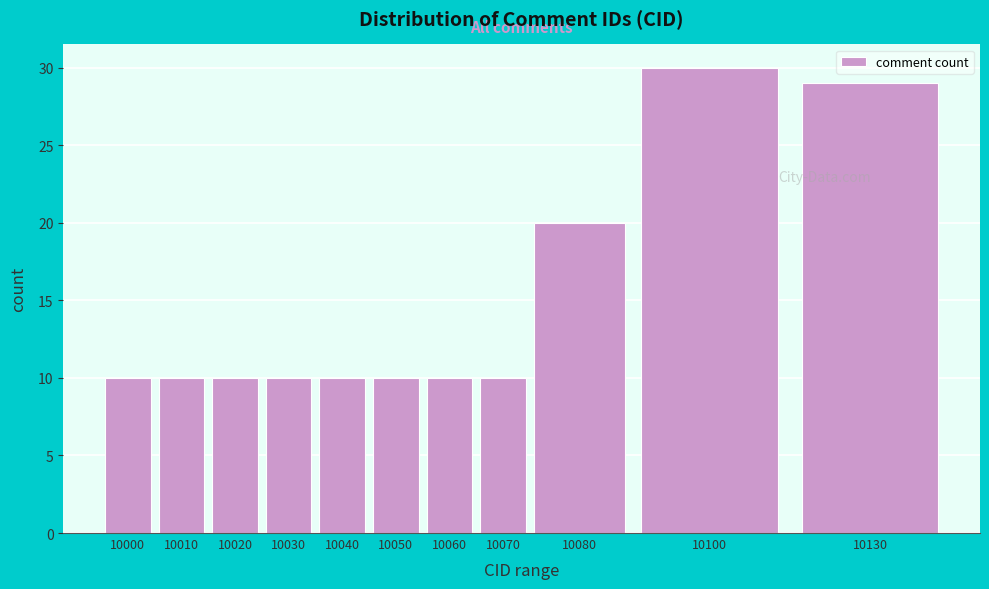

Reading left to right, transcribe all the data shown in this chart.

10	10	10	10	10	10	10	10	20	30	29